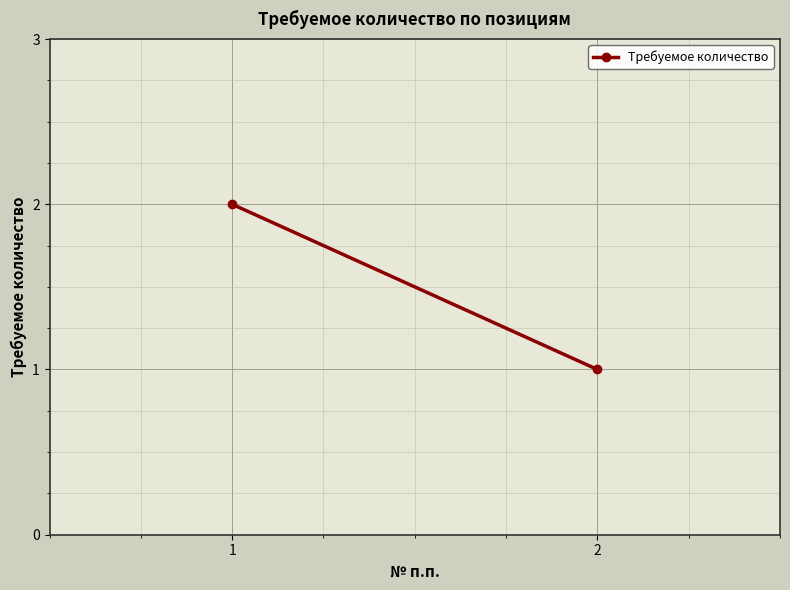

What is the value of the 1st point from the left?

2